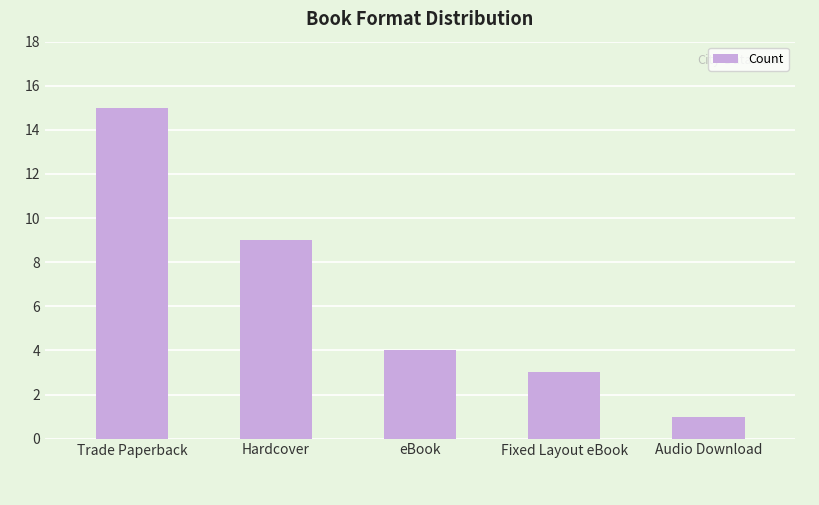

Reading left to right, extract all data points from this chart.

Trade Paperback=15	Hardcover=9	eBook=4	Fixed Layout eBook=3	Audio Download=1